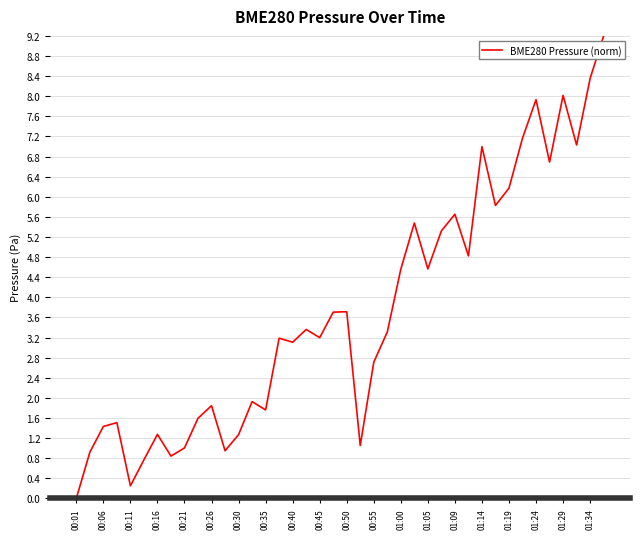

What is the maximum value shown in the chart?

9.2